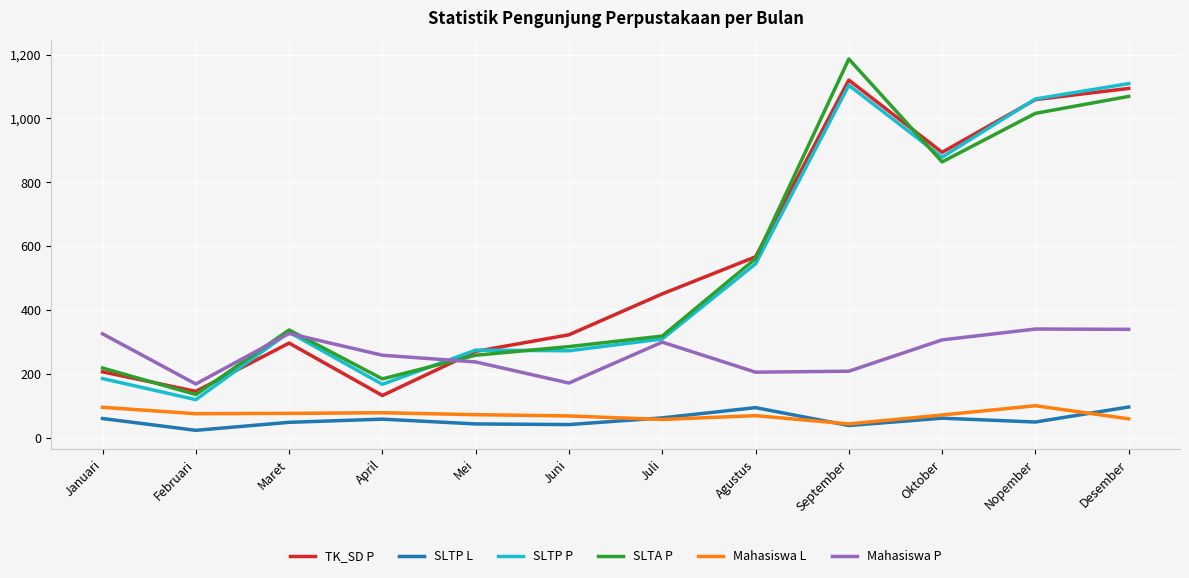

What is the total value across all series at April?

883